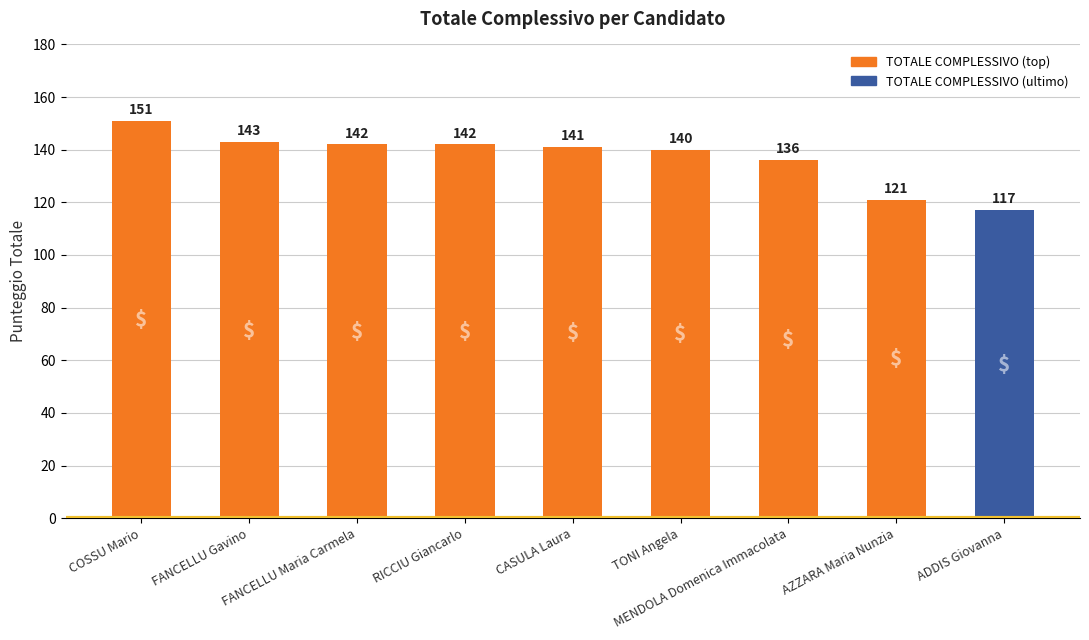

What is the average value?

137